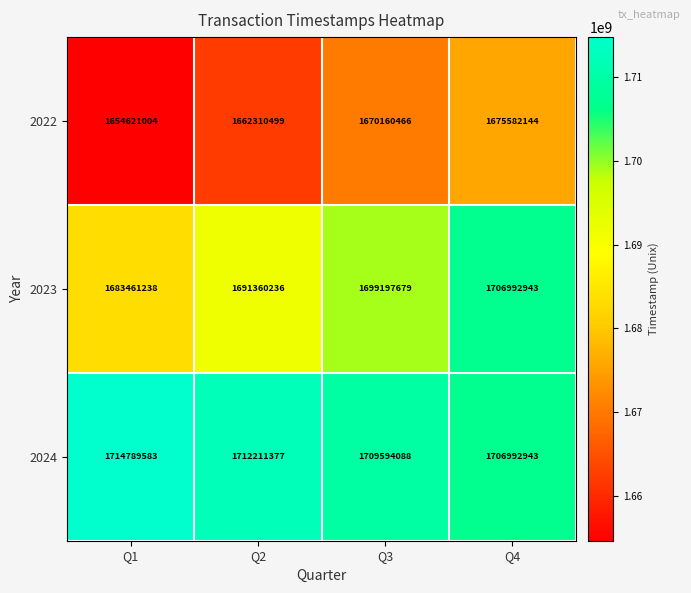

What is the approximate value of 2023 at Q1, to the nearest 10?

1683461240